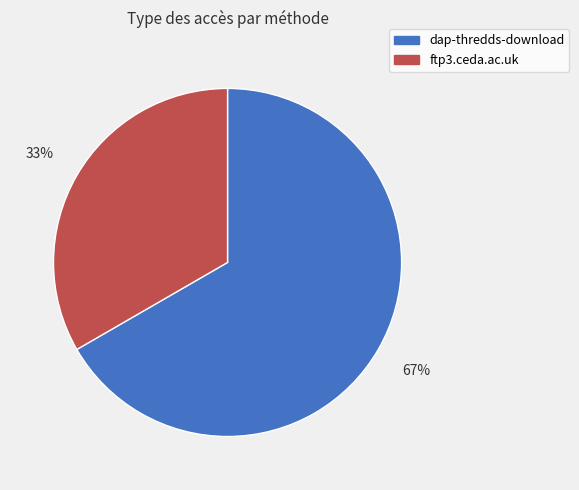

Which category has the smallest portion of the pie?

ftp3.ceda.ac.uk